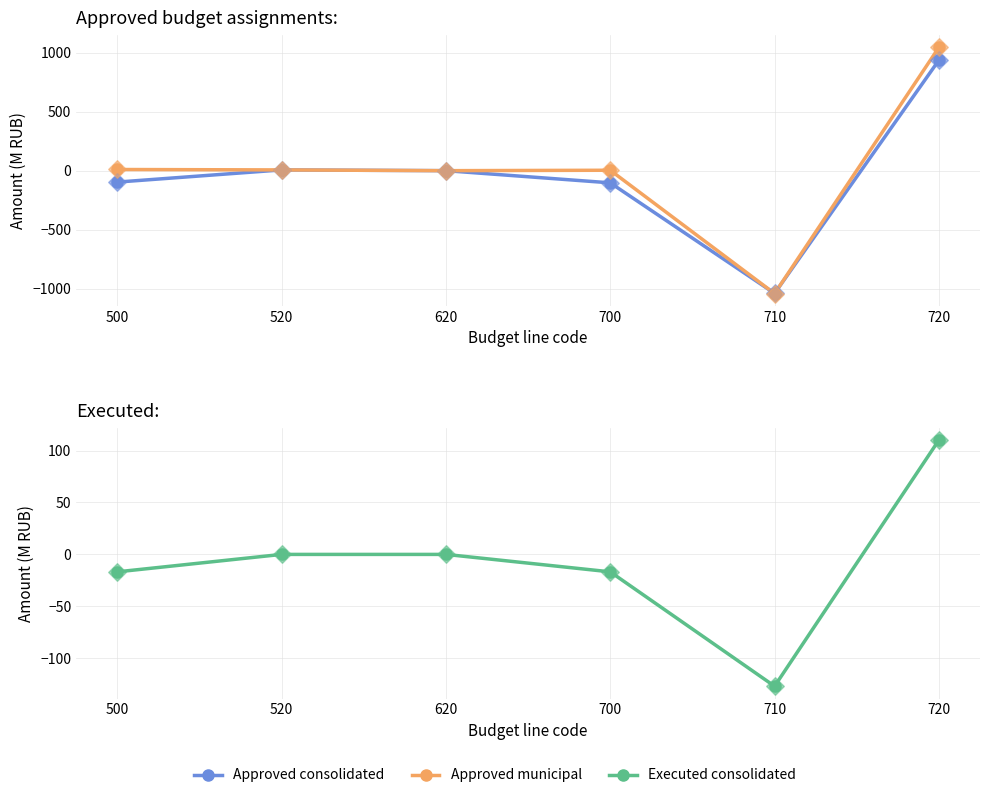

Which series has the largest Y range (max minus min)?

Approved, municipal districts